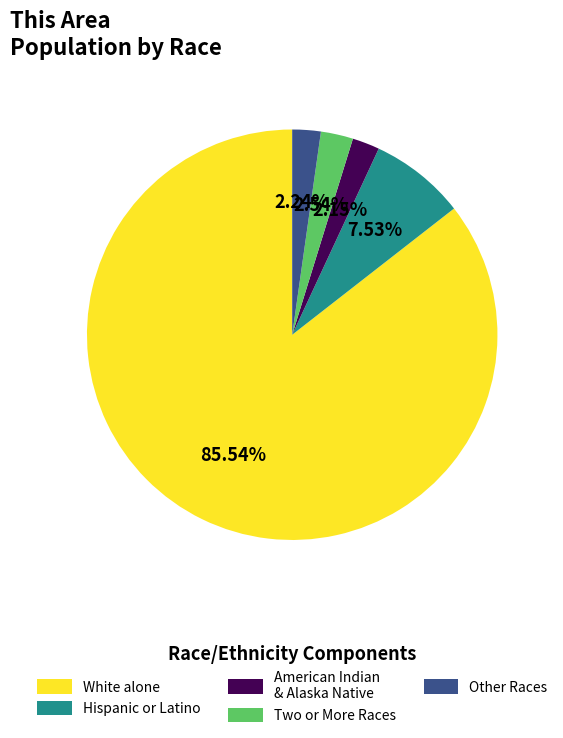

Which slice is the largest?

White alone